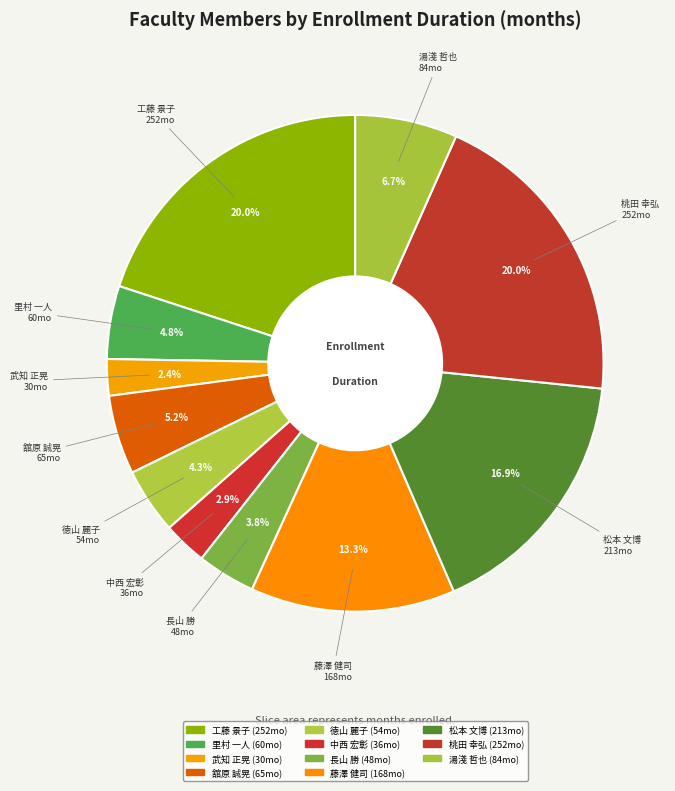

Is 徳山 麗子 the majority of the pie?

No